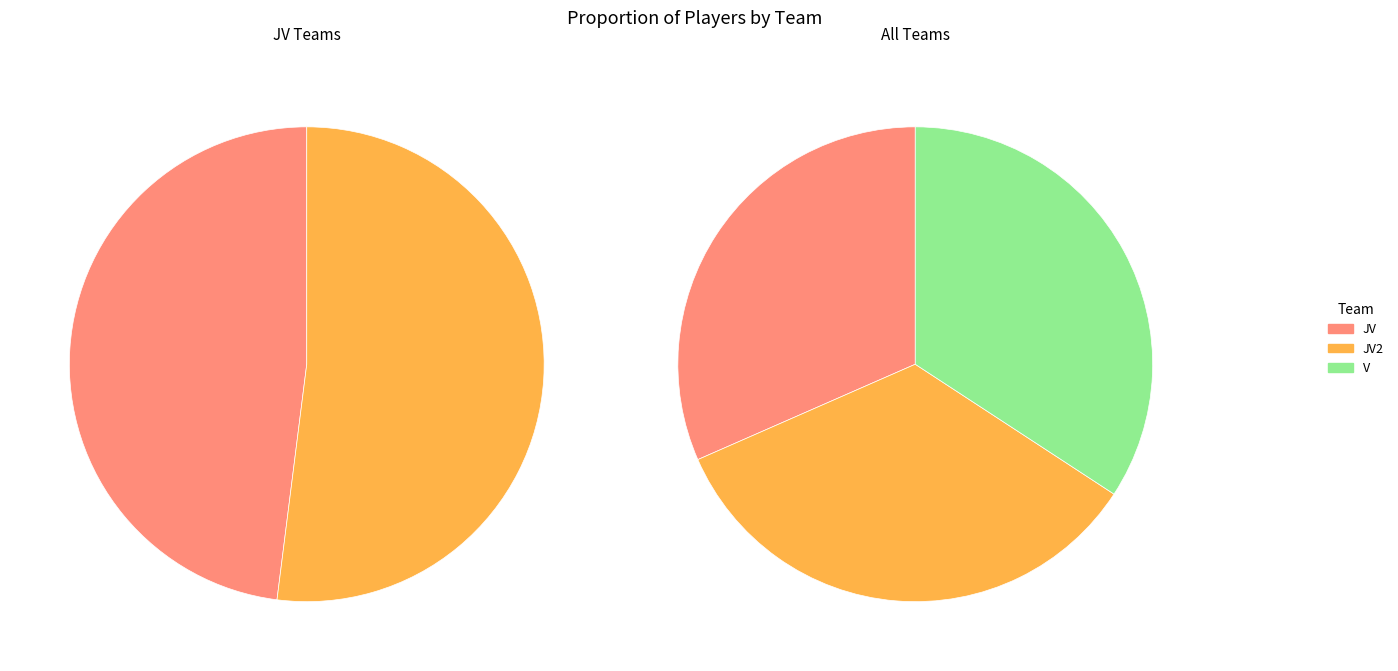

Combined, what portion of the pie is JV2 and V?

68.4%